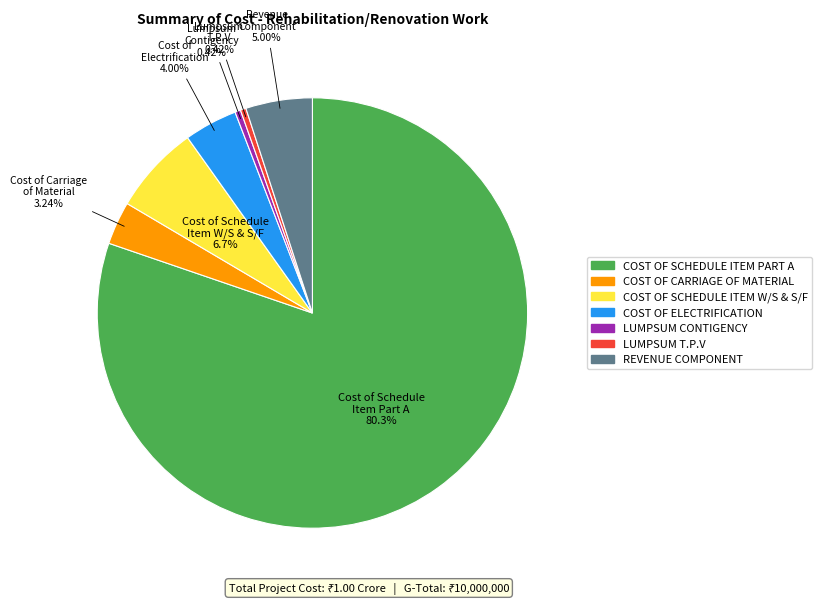

Do LUMPSUM CONTIGENCY and COST OF ELECTRIFICATION together represent more than half of the pie?

No